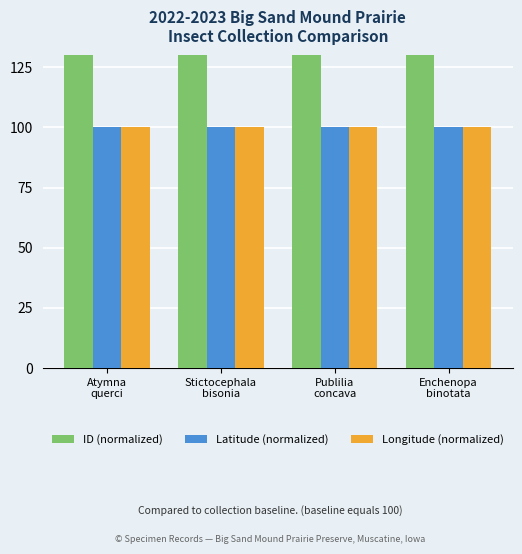

The Longitude (normalized) series shows 100.0 at Enchenopa
binotata. True or false?

True